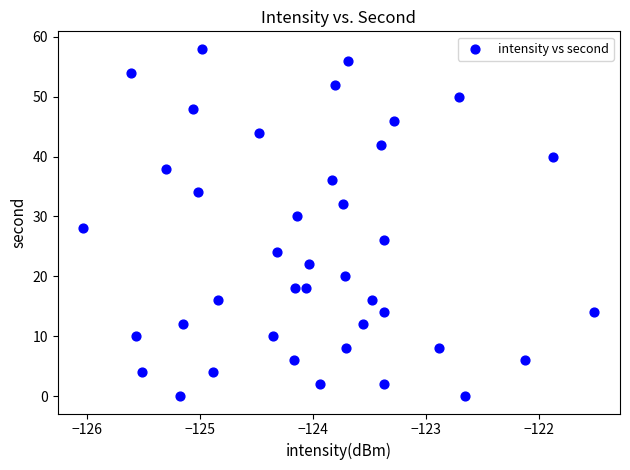

What is the range of Y values (max minus min)?

58